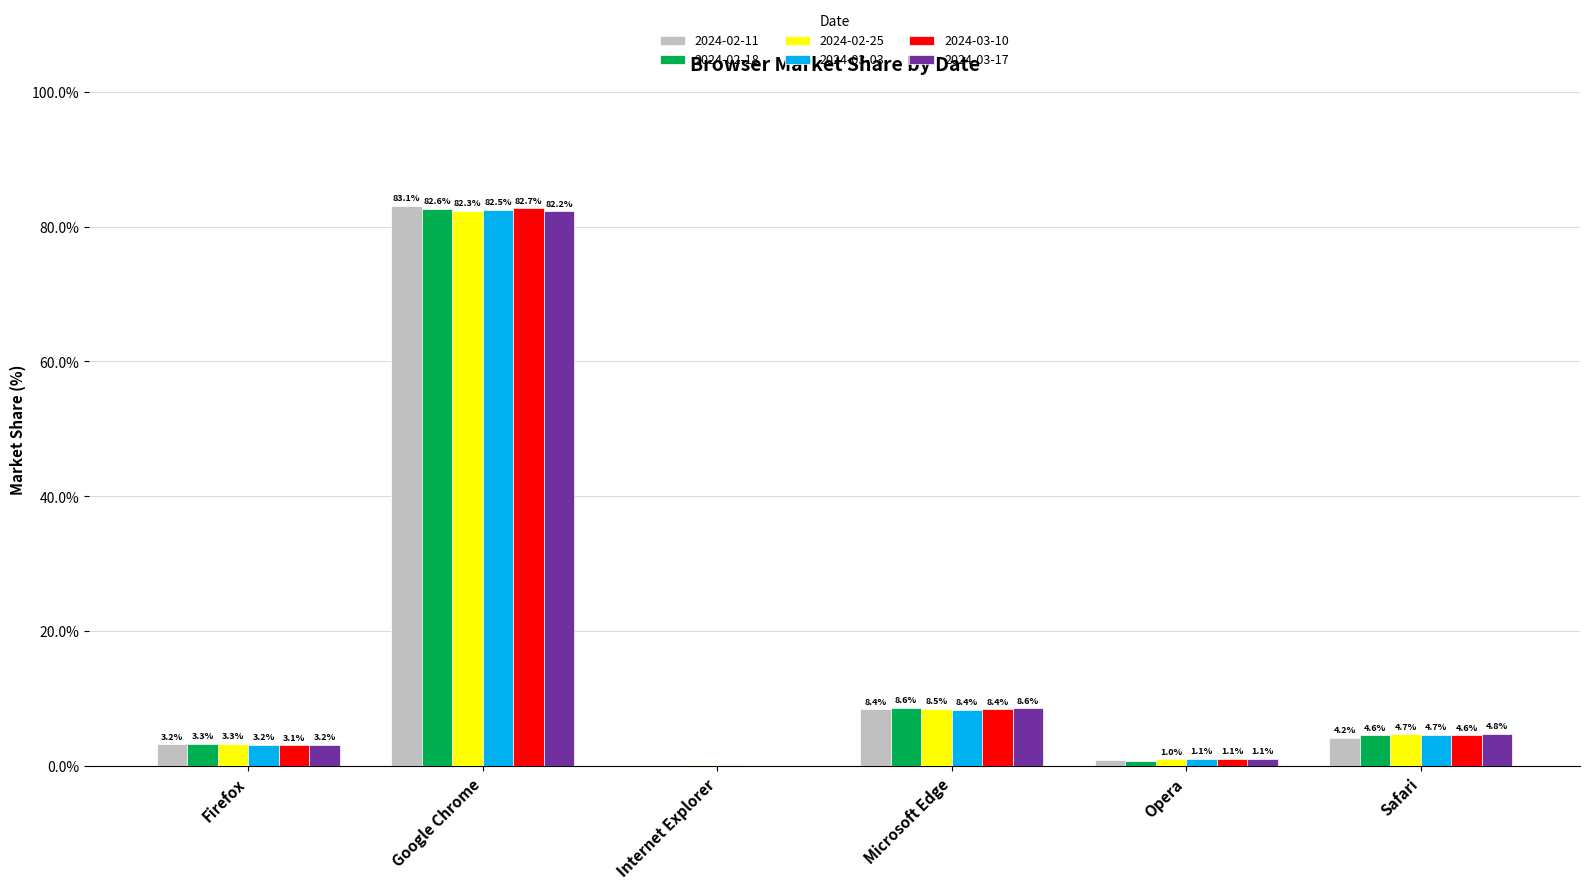

The value of 2024-03-17 at Firefox is 3.2. True or false?

True